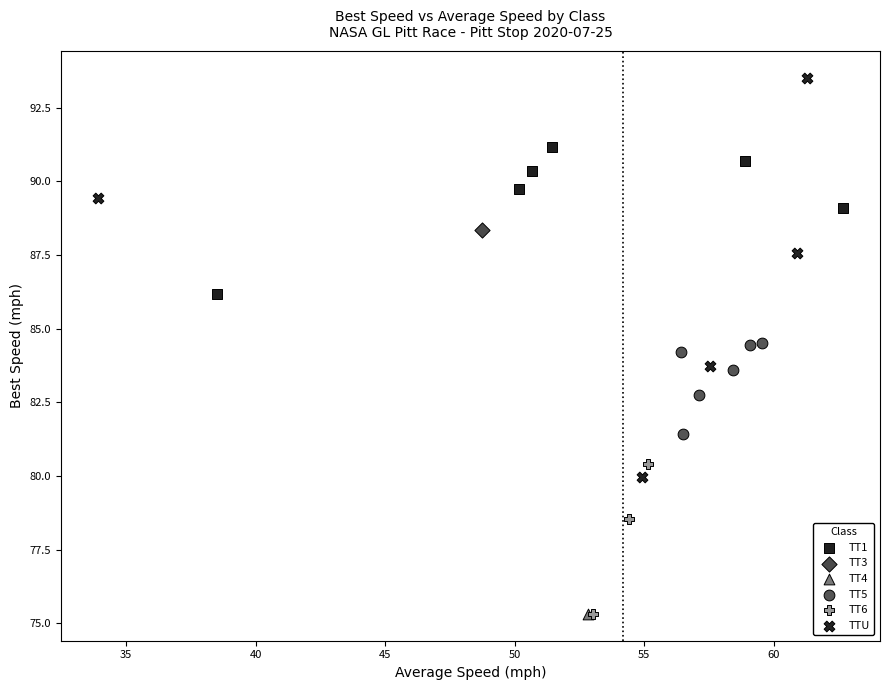

Which series reaches the maximum Y coordinate?

TTU